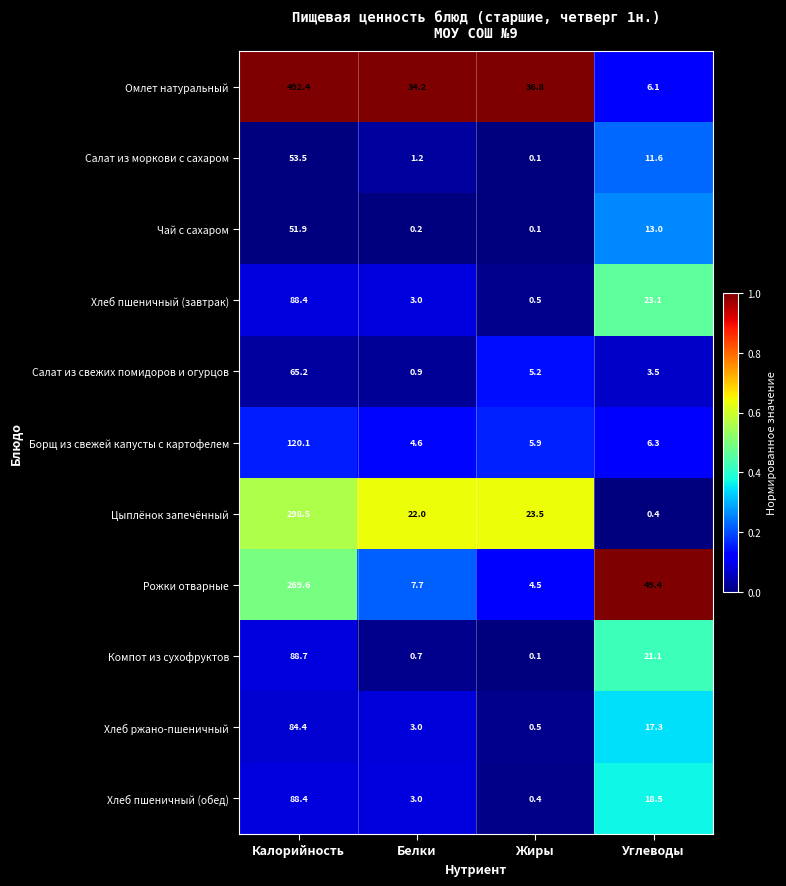

Rank the categories by Цыплёнок запечённый value from highest to lowest.

Калорийность, Жиры, Белки, Углеводы